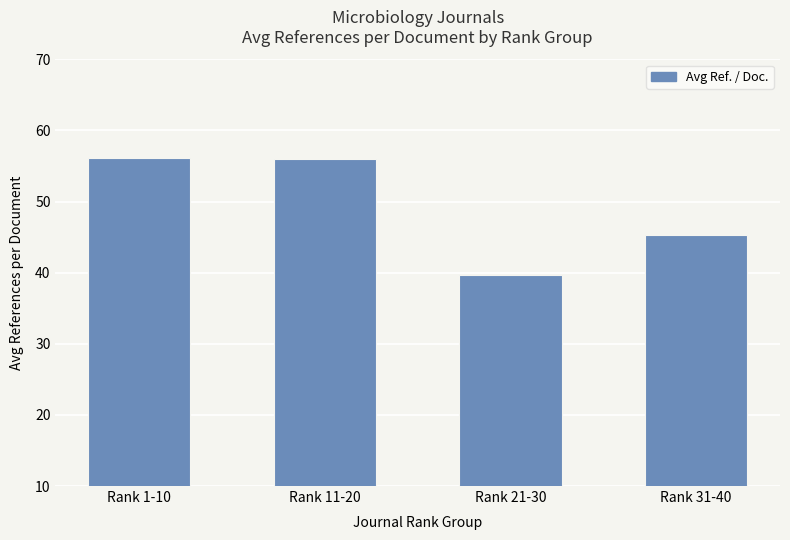

What is the sum of the values at Rank 1-10 and Rank 11-20?

112.1